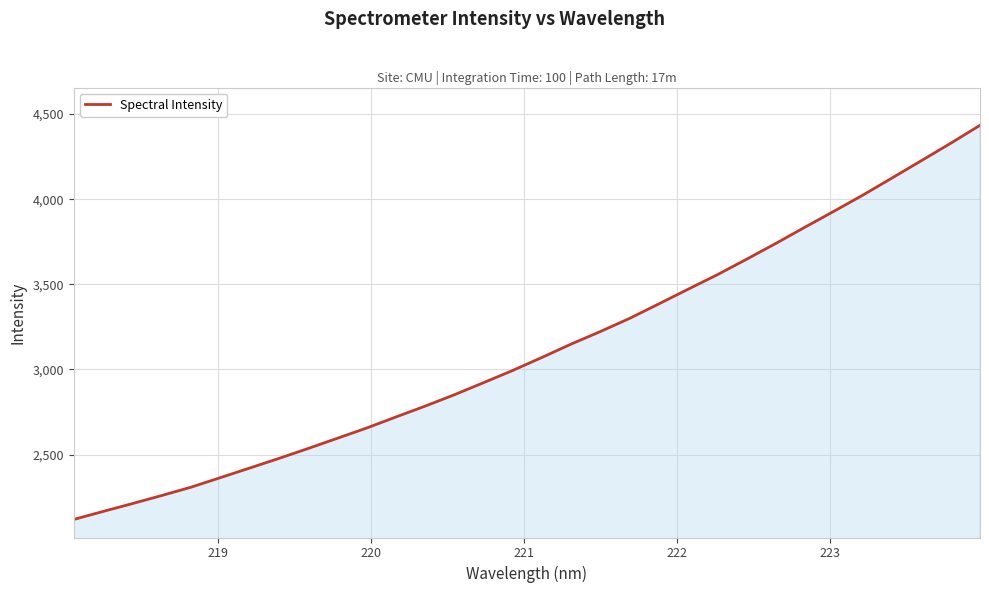

True or false: there are more than 2 points higher than both neighbors.

False